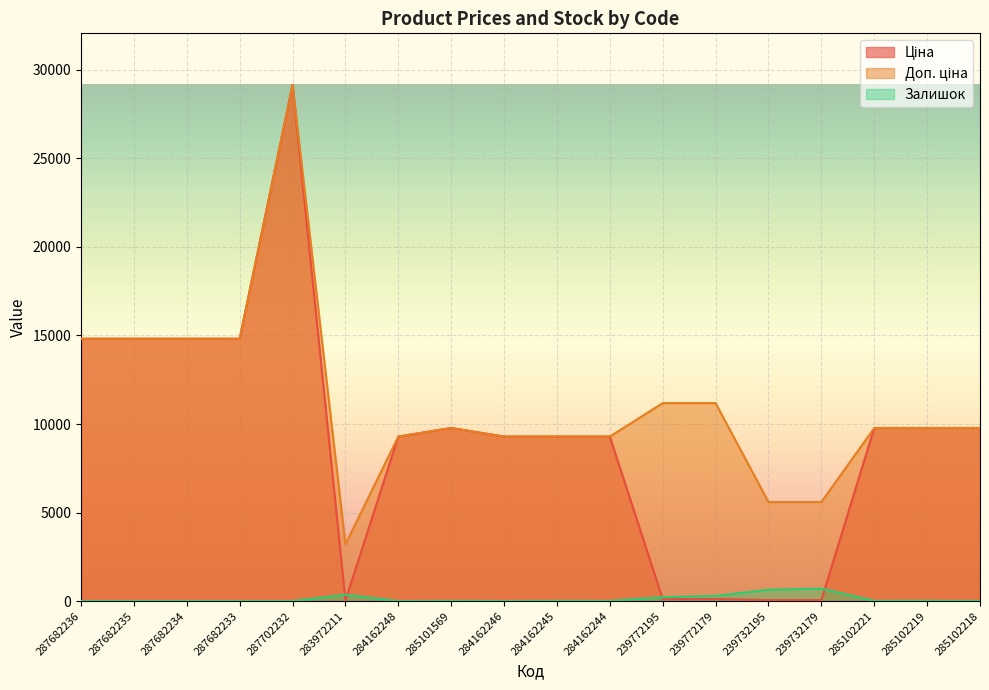

Which series changed the most between 287682233 and 239732195?

Ціна